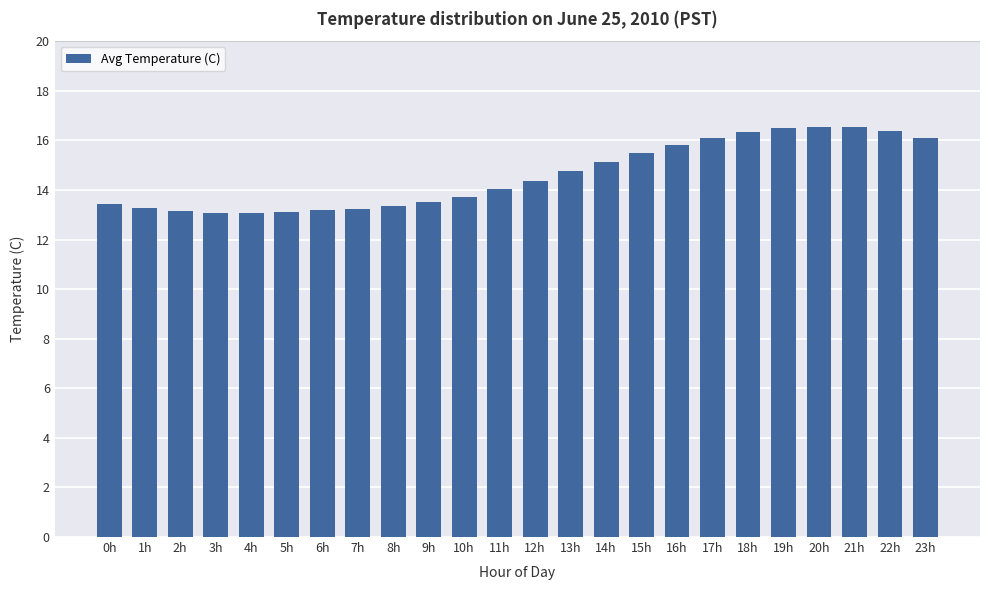

What is the smallest value displayed?

13.1